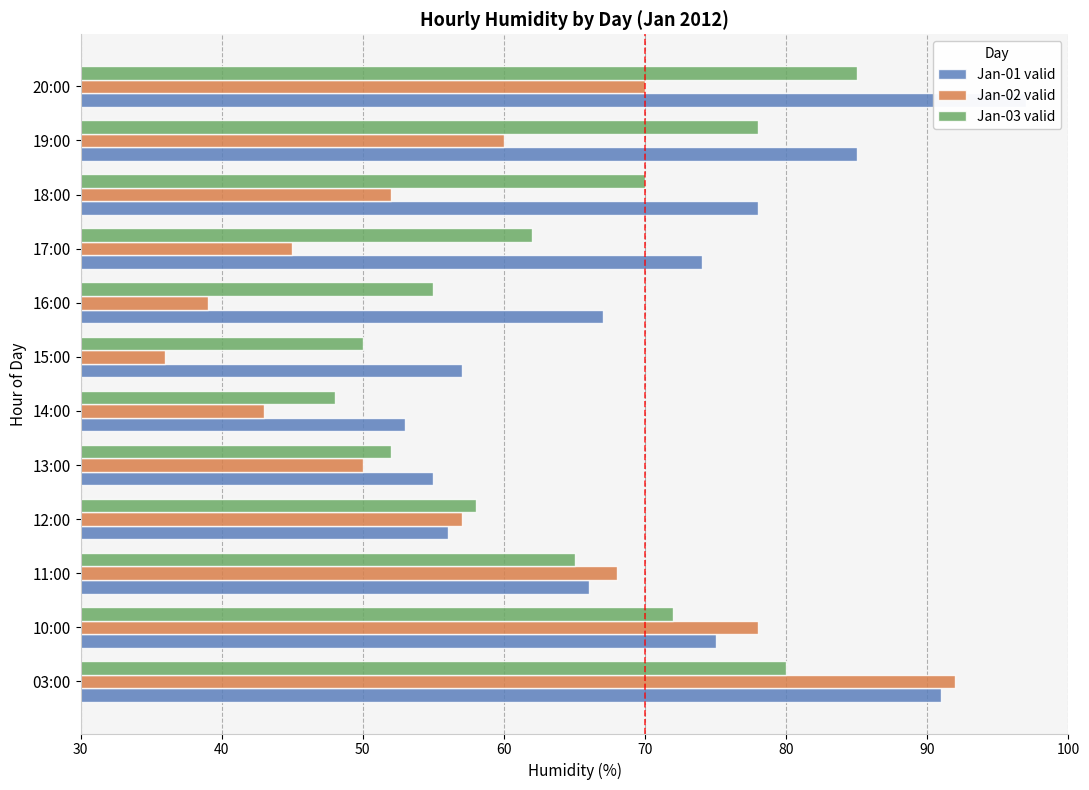

Which series has the largest total across all categories?

Jan-01 valid